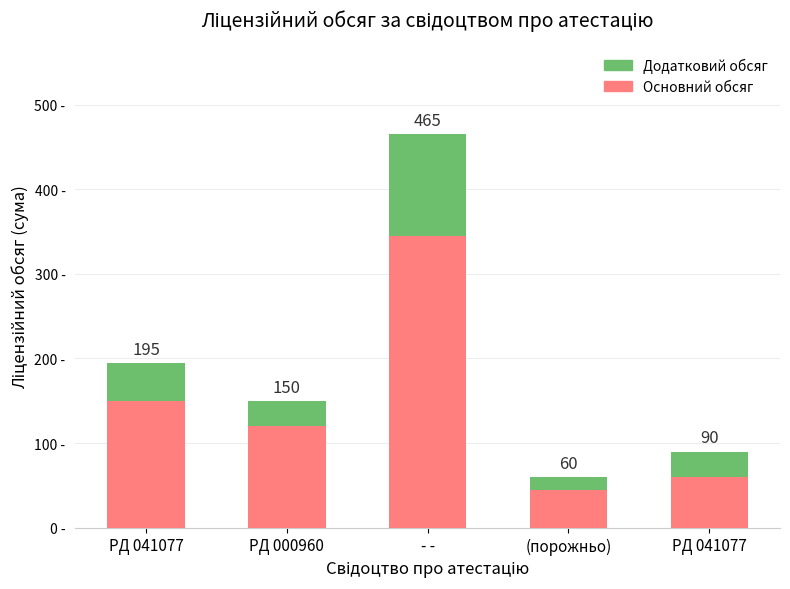

What are all the series names shown in the legend?

Додатковий обсяг, Основний обсяг